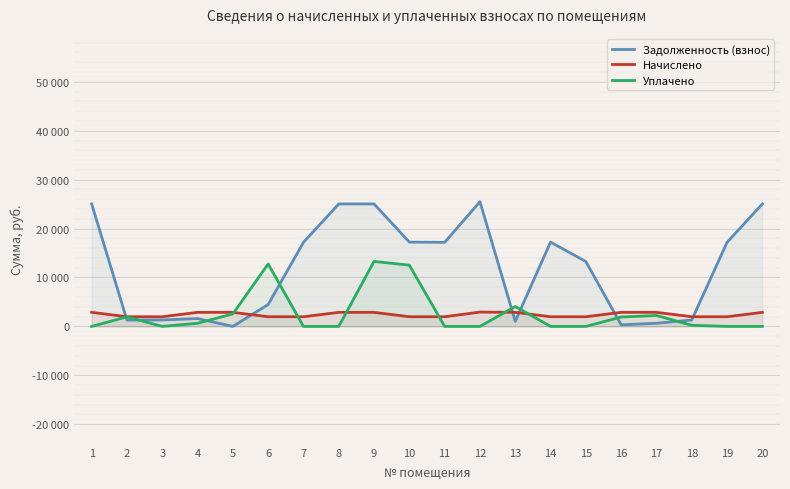

Reading left to right, what are all the values shown in this chart?

Задолженность (взнос): 25035.2	1284.6	1319.0	1595.8	0.4	4470.9	17183.0	25035.2	25035.2	17234.0	17183.0	25494.0	1042.6	17234.0	13260.3	319.1	638.3	1308.5	17183.0	25035.2
Начислено: 2872.3	1977.3	1971.5	2872.3	2872.3	1977.3	1971.5	2872.3	2872.3	1977.3	1971.5	2925.0	2872.3	1977.3	1971.5	2872.3	2872.3	1977.3	1971.5	2872.3
Уплачено: 0.0	1952.3	0.0	638.3	2552.0	12763.1	0.0	0.0	13286.1	12512.8	0.0	0.0	4063.8	0.0	0.0	1914.4	2233.7	229.4	0.0	0.0